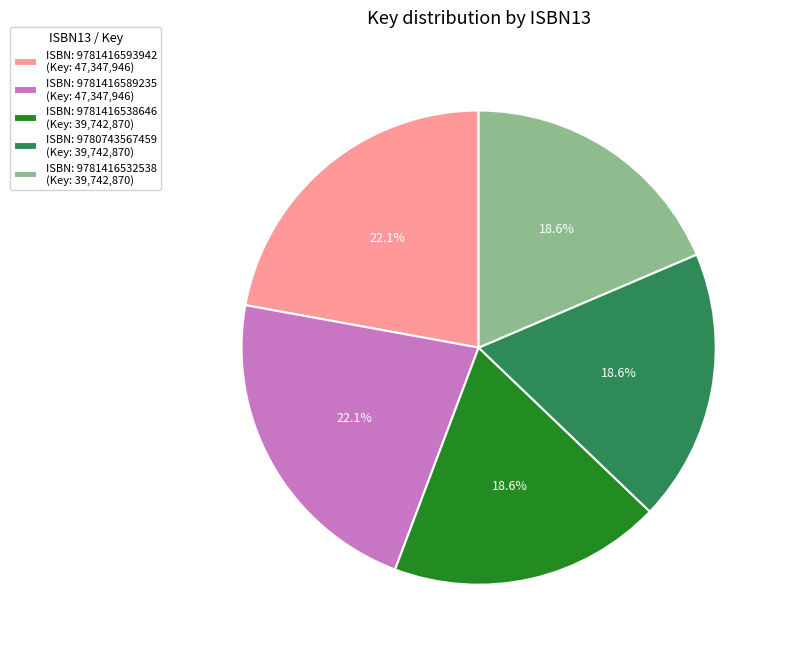

Approximately how many times larger is the value at ISBN: 9781416593942 (Key: 47,347,946) compared to ISBN: 9781416538646 (Key: 39,742,870)?

1.2